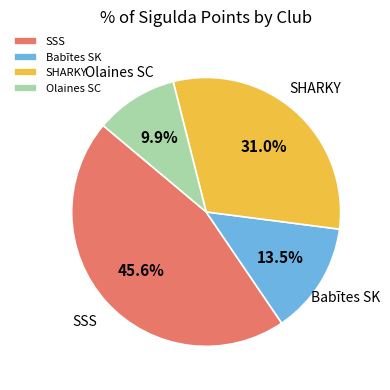

Is there any slice that represents more than half of the pie?

No